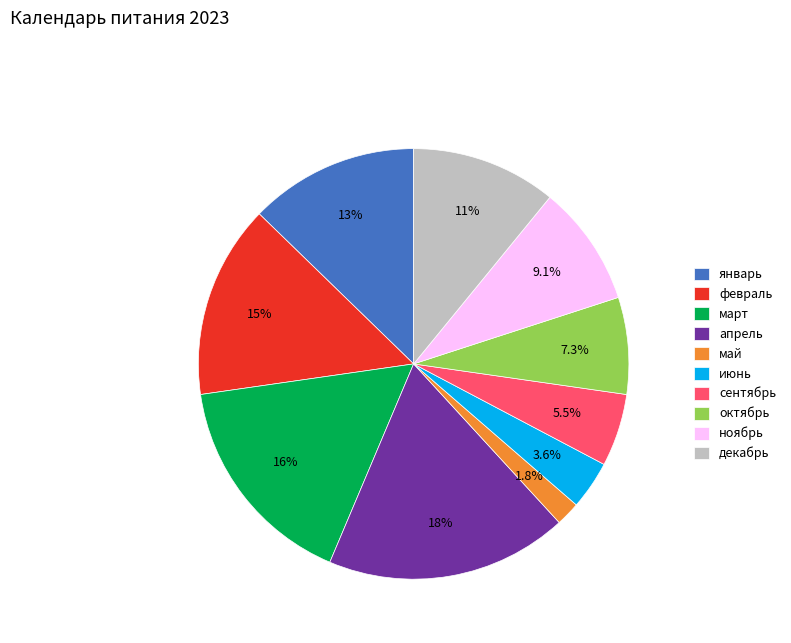

How many slices are in this pie chart?

10